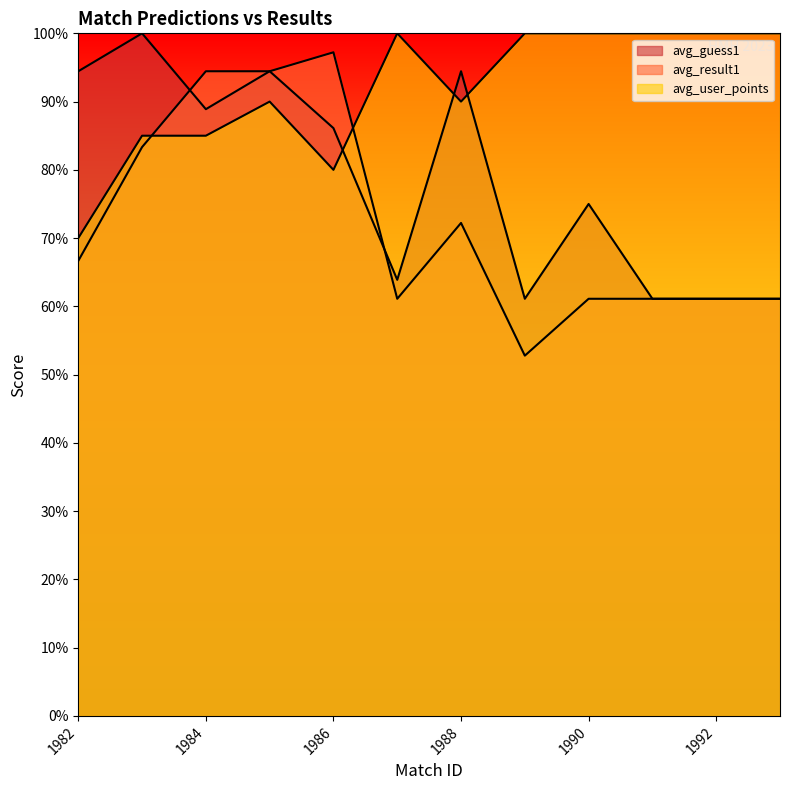

True or false: avg_user_points and avg_guess1 cross at least once.

True